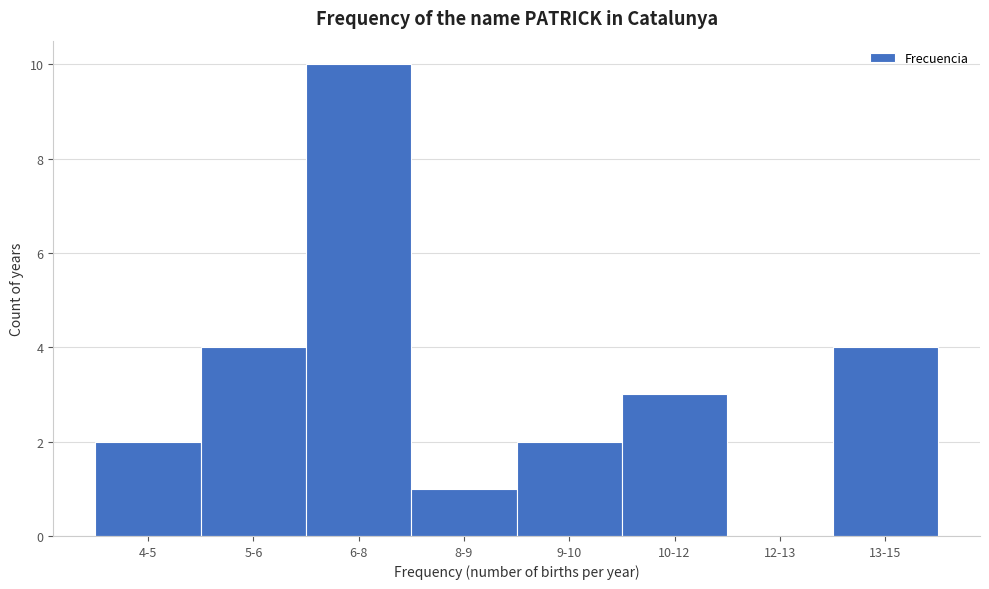

Reading right to left, list all the values displayed in this chart.

13-15=4	12-13=0	10-12=3	9-10=2	8-9=1	6-8=10	5-6=4	4-5=2